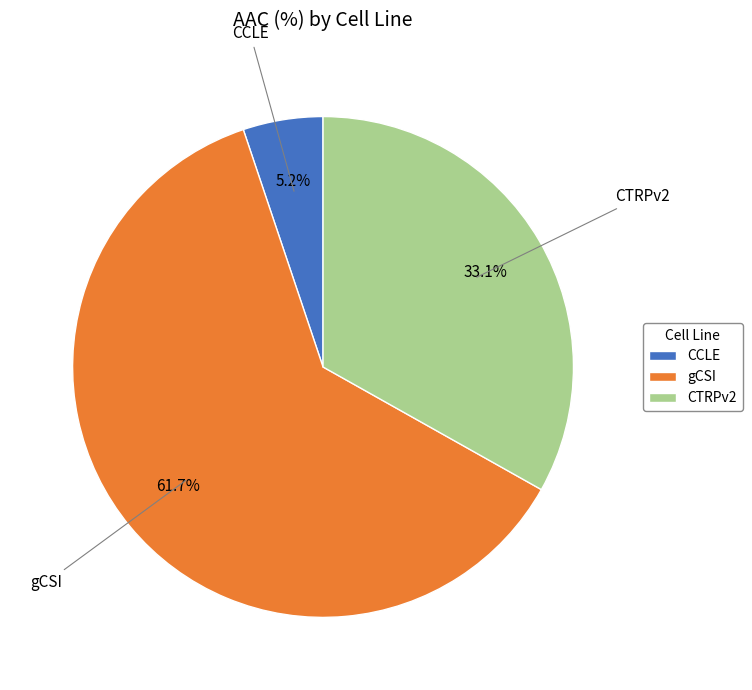

To the nearest percent, what is the combined percentage of gCSI and CCLE?

67%